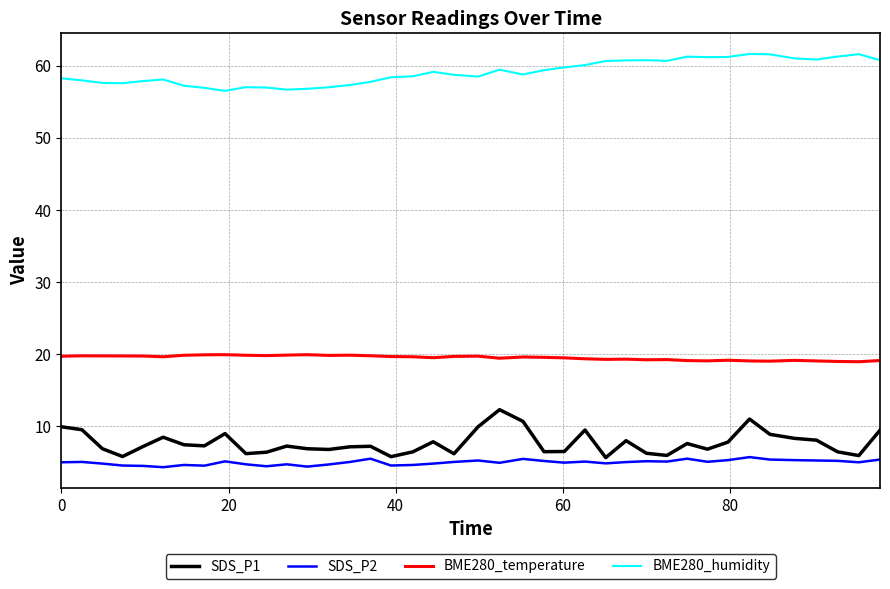

True or false: BME280_humidity and SDS_P2 cross at least once.

False